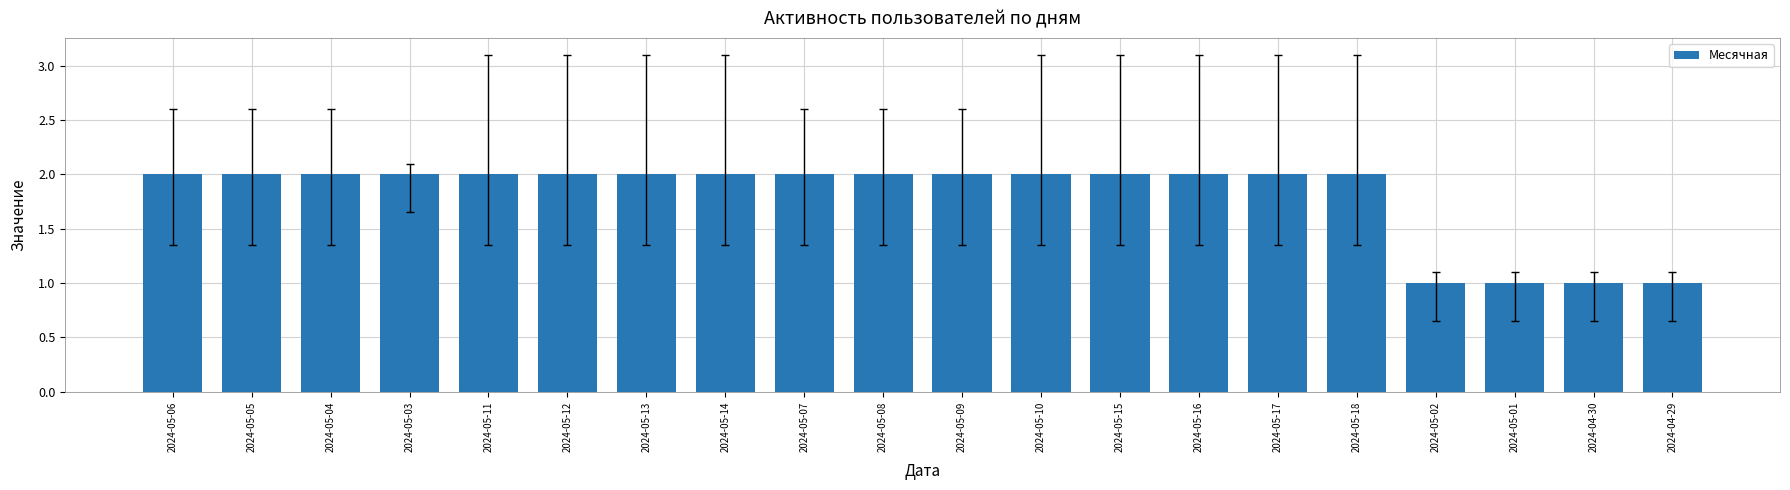

What position from the right is 2024-05-15?

8